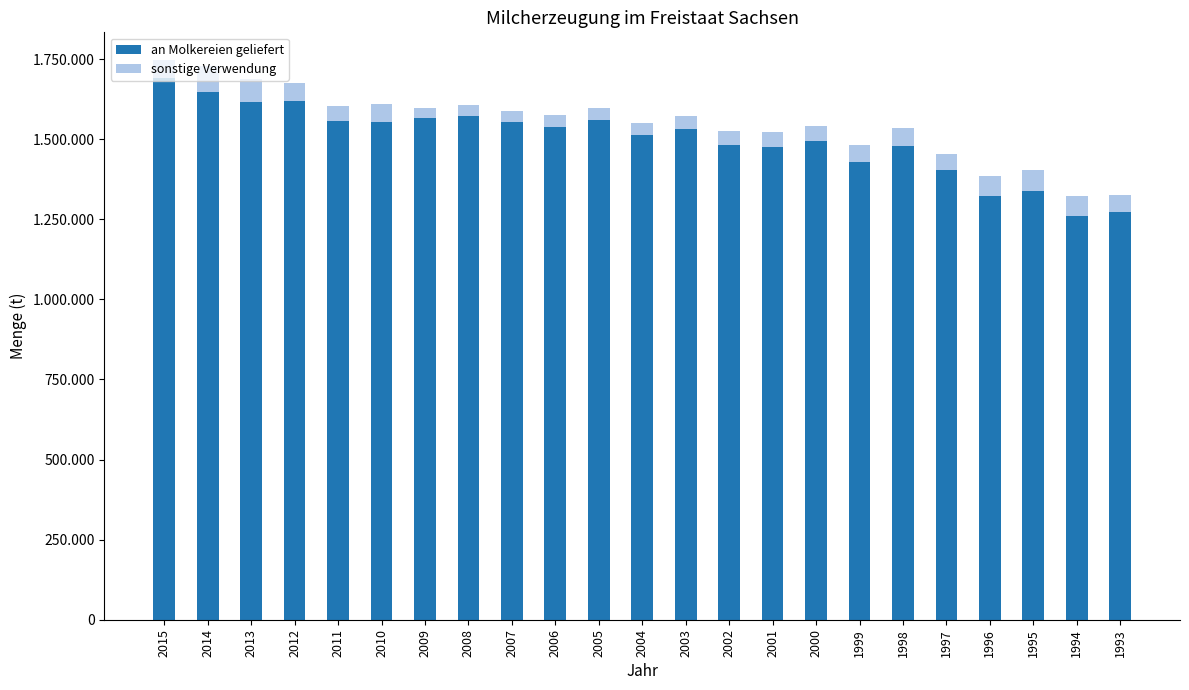

What are all the series names shown in the legend?

an Molkereien geliefert, sonstige Verwendung